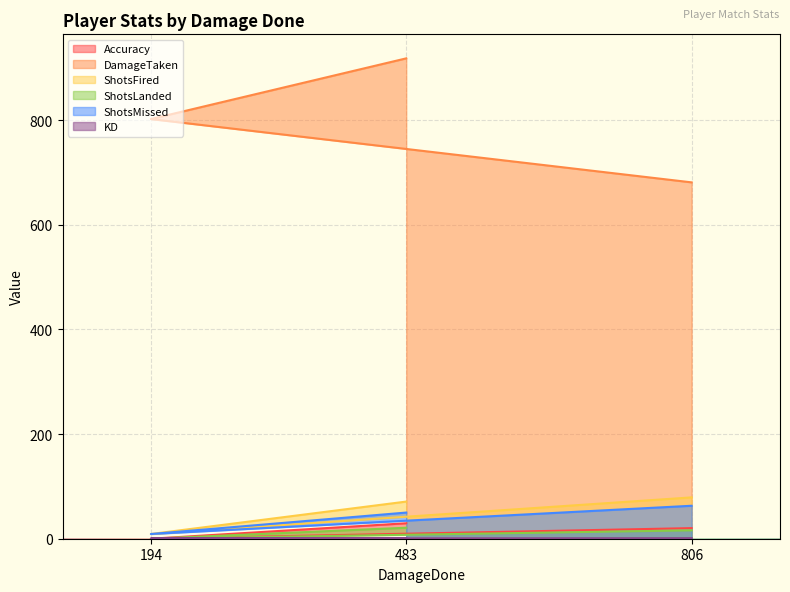

What is the total value across all series at 194?

820.3